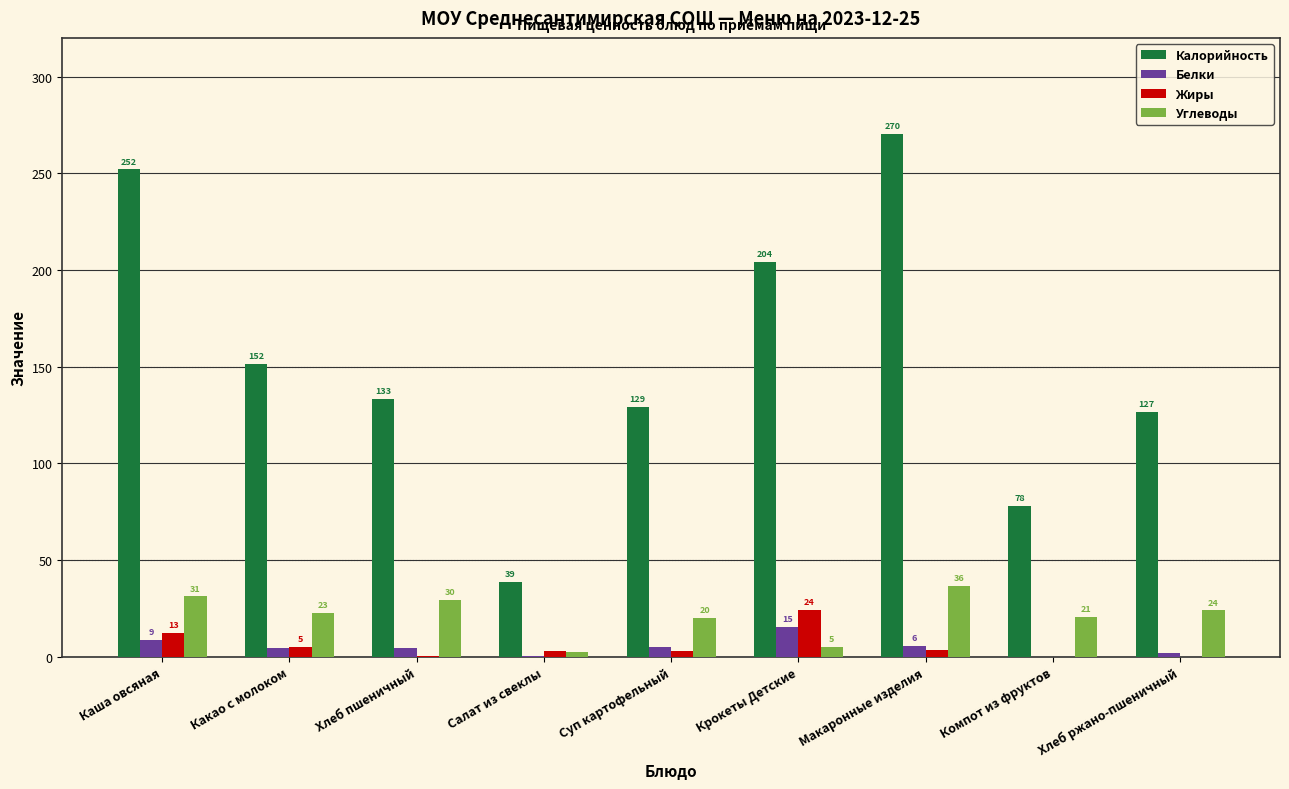

What are all the series names shown in the legend?

Калорийность, Белки, Жиры, Углеводы